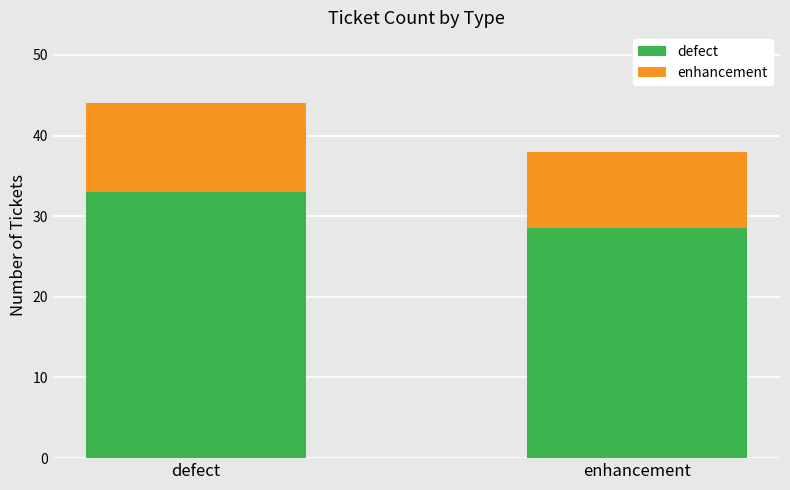

What are all the series names shown in the legend?

defect, enhancement